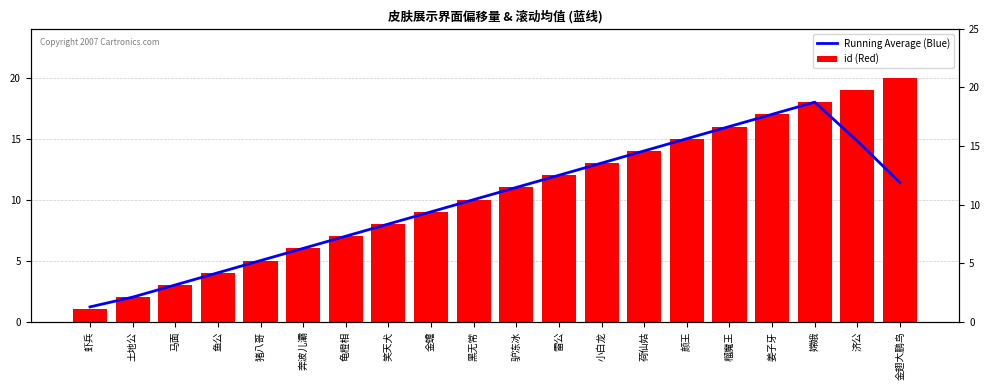

Reading left to right, list all the values displayed in this chart.

Running Average (Blue): 1.2	2.0	3.0	4.0	5.0	6.0	7.0	8.0	9.0	10.0	11.0	12.0	13.0	14.0	15.0	16.0	17.0	18.0	14.8	11.4
id (Red): 1.0	2.0	3.0	4.0	5.0	6.0	7.0	8.0	9.0	10.0	11.0	12.0	13.0	14.0	15.0	16.0	17.0	18.0	19.0	20.0